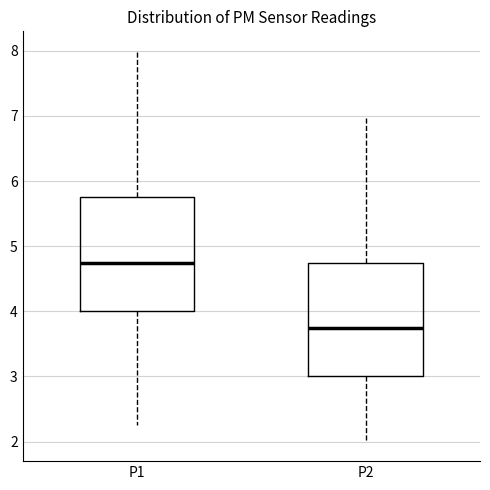

Reading left to right, read every box against the y-axis: the position of its median line, the range the box covers, and the ends of its whiskers. The values are not printed on the chart, so give them approximately, as read against the axis.

P1: median 4.8, box 4.0 to 5.8, whiskers 2.3 to 8.0
P2: median 3.8, box 3.0 to 4.8, whiskers 2.0 to 7.0